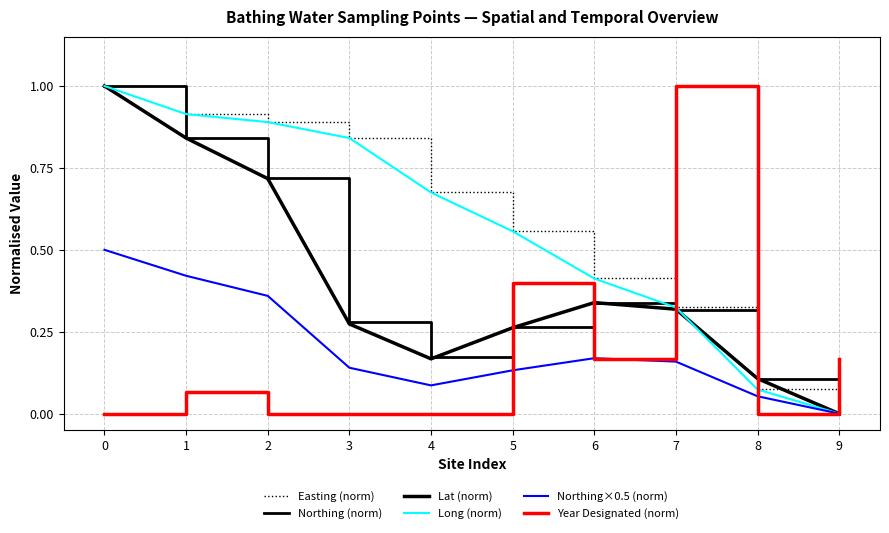

What value does the Long (norm) series have at 0?

1.0